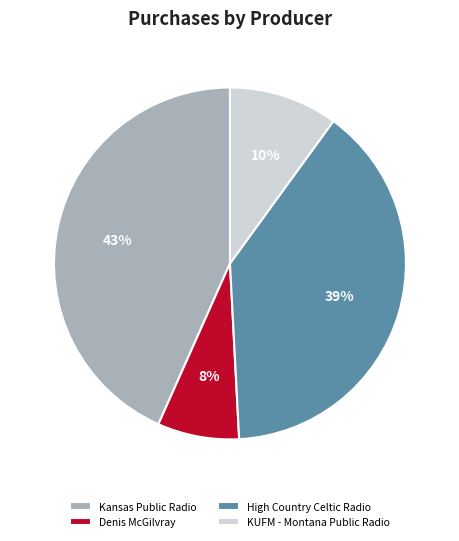

Is it true that Denis McGilvray is 88% of the pie?

False